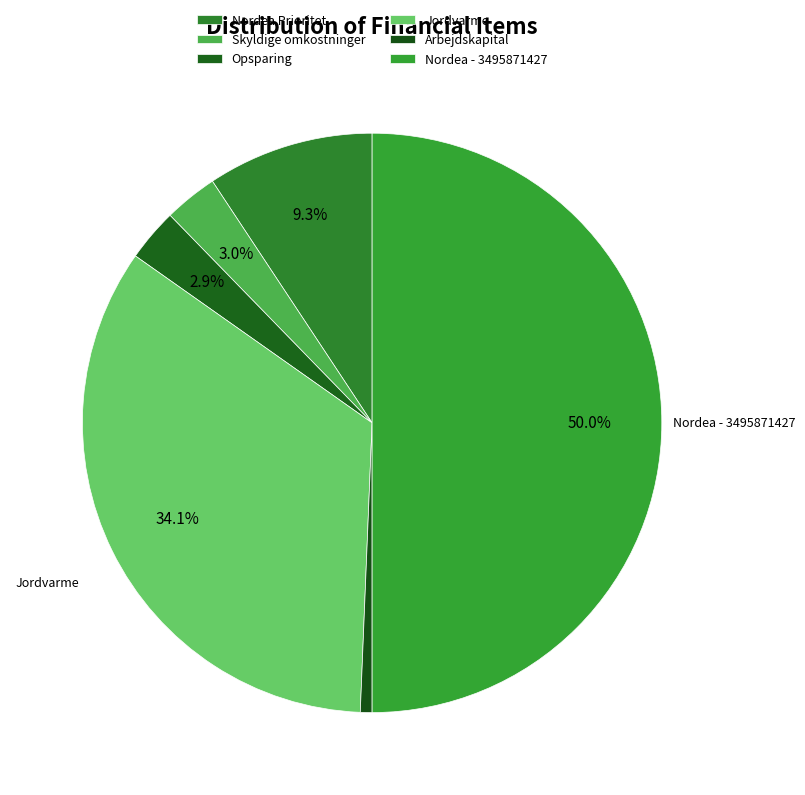

Between Opsparing and Nordea Prioritet, which is larger?

Nordea Prioritet